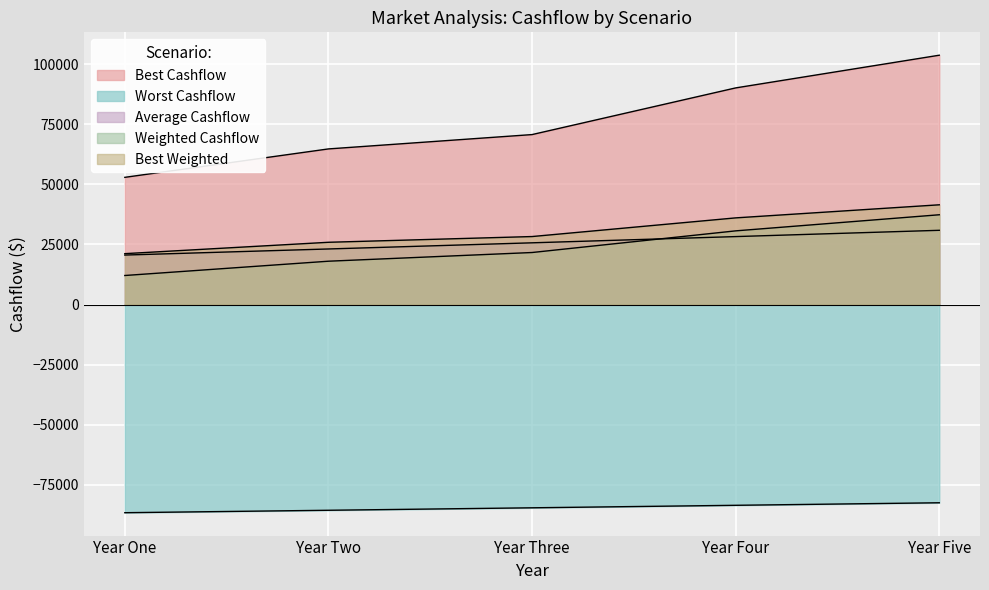

What is the sum of all Best Cashflow values?

382483.4